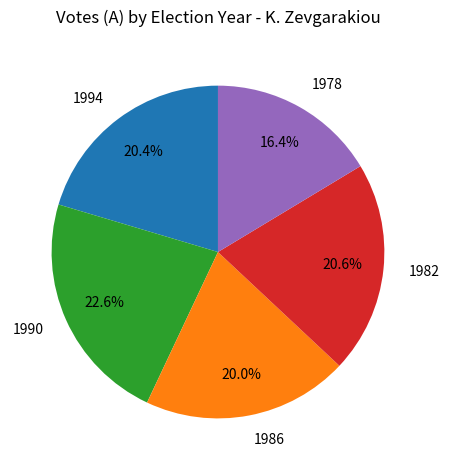

Which category has the smallest portion of the pie?

1978